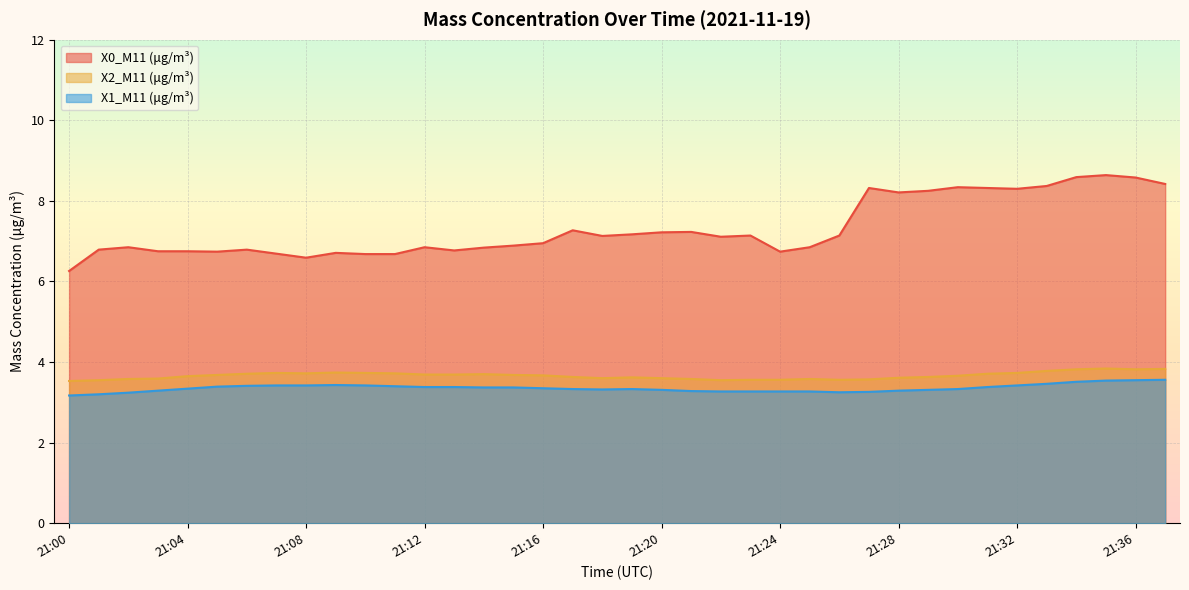

How many X2_M11 (μg/m³) values are between 3 and 4?

38